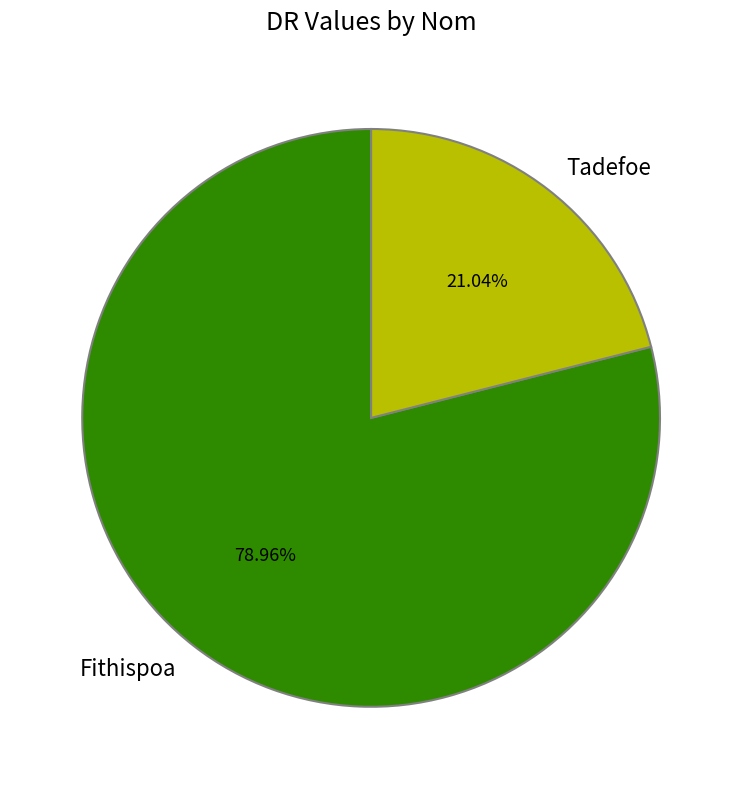

To the nearest percent, what is the difference between the largest and smallest slice percentages?

58%